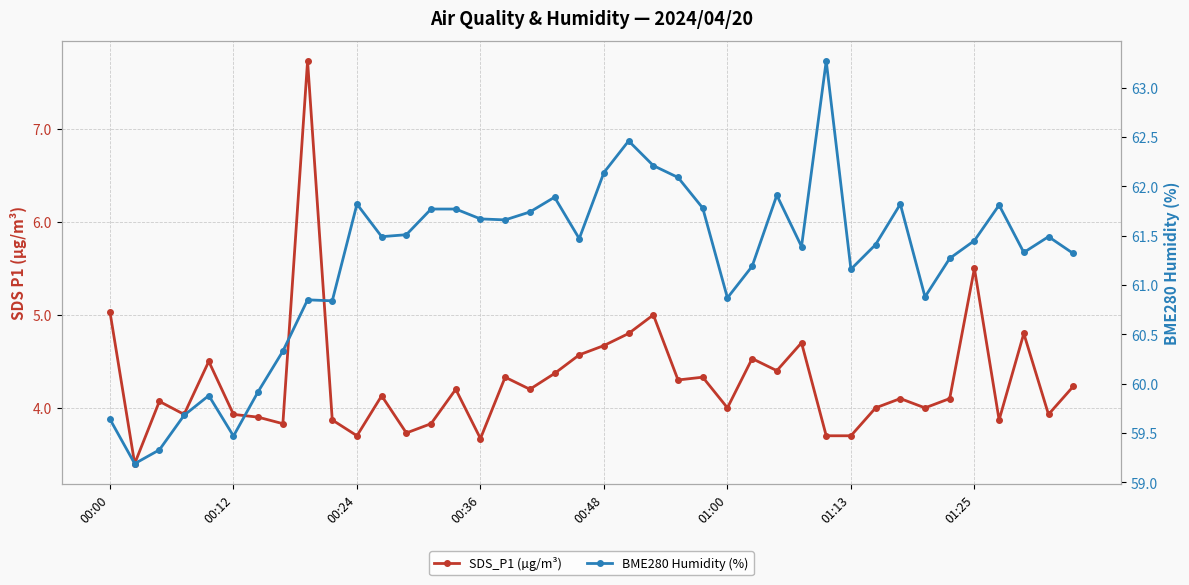

The BME280 Humidity (%) series shows 60.9 at 01:00. True or false?

True